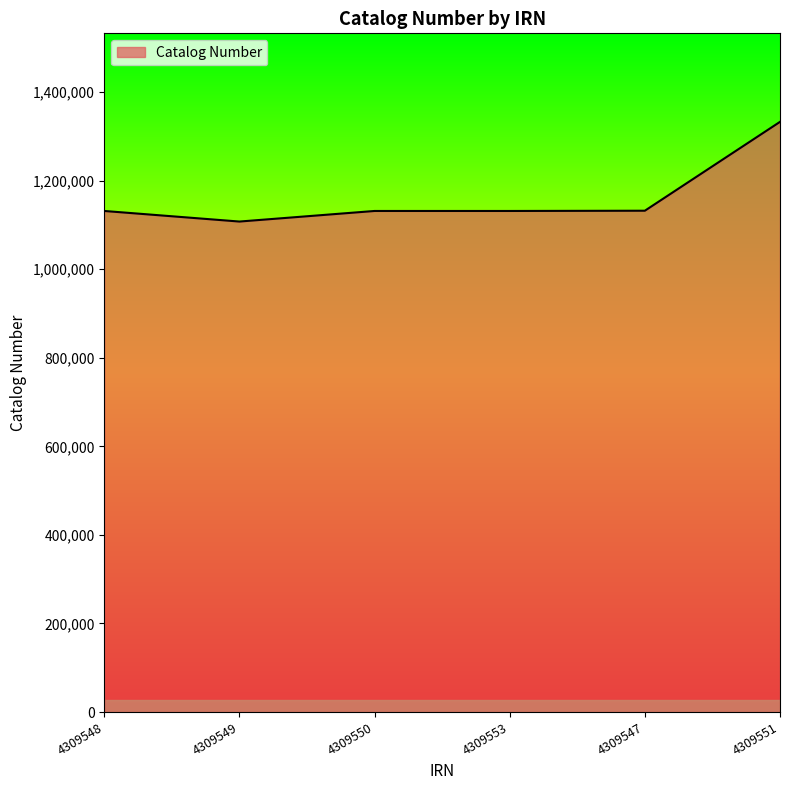

What is the sum of the values at 4309548 and 4309547?

2263617